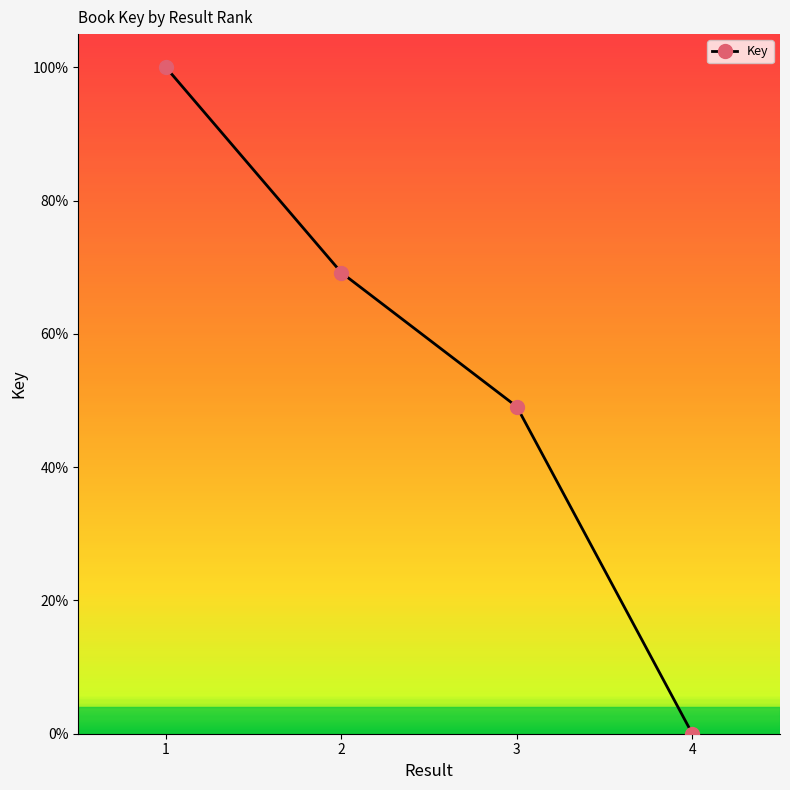

At which category does the chart reach its minimum across all series?

4